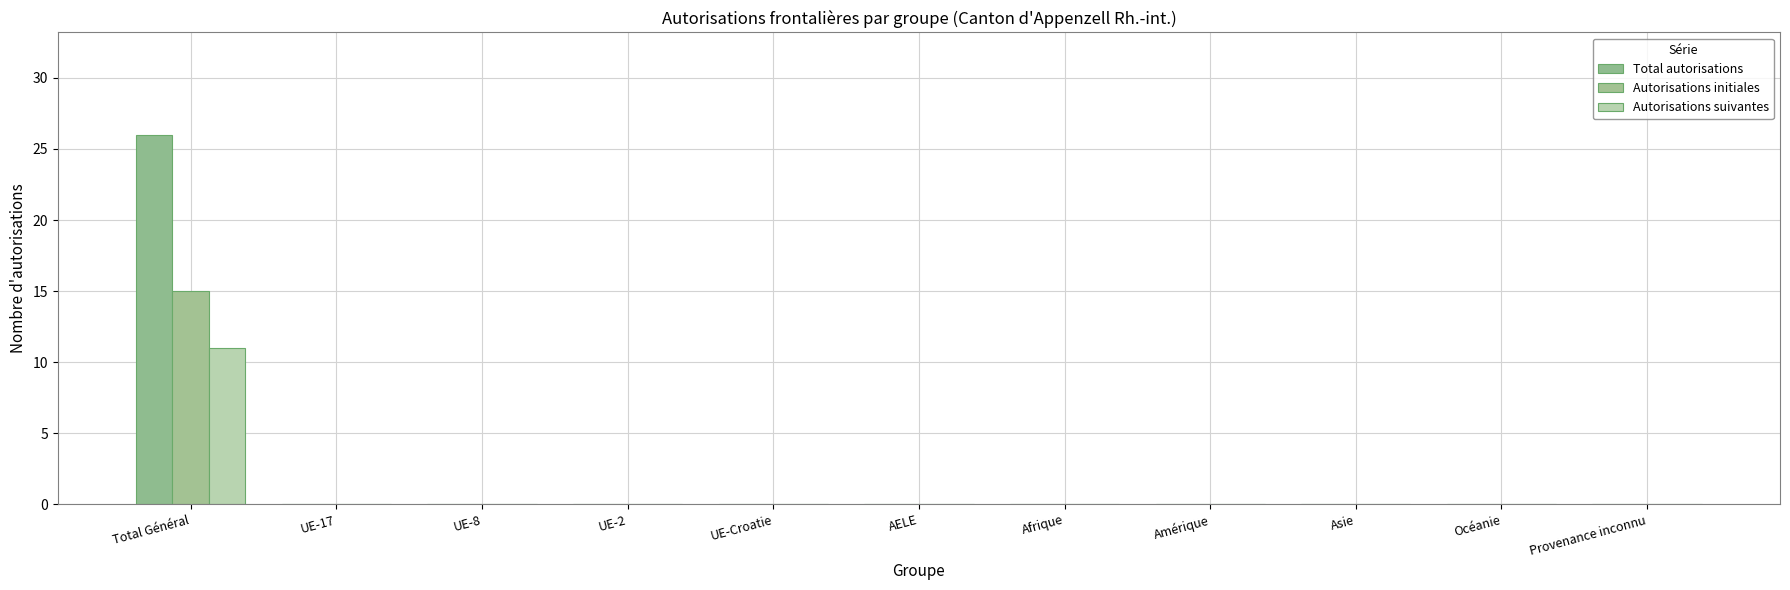

What is the label of the 8th bar from the left?

Amérique